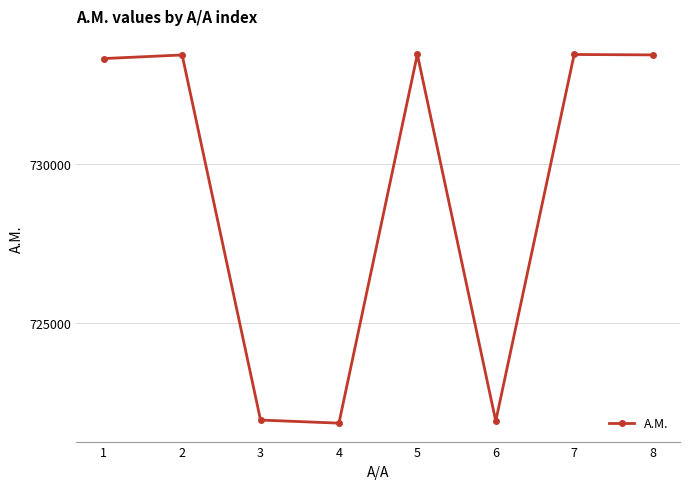

How many points are lower than both their immediate neighbors (excluding endpoints)?

2